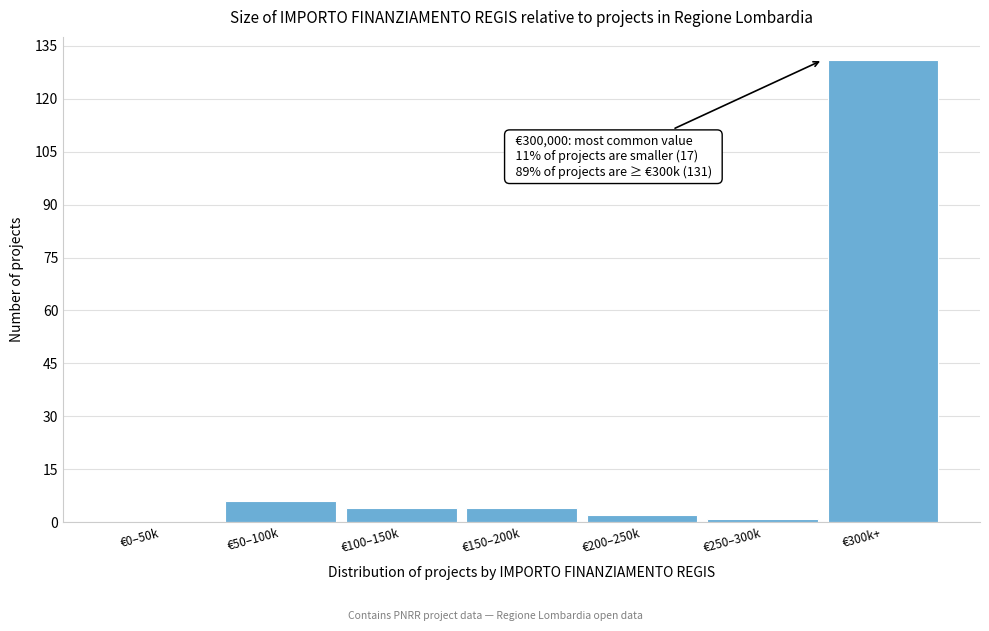

Reading right to left, extract all data points from this chart.

€300k+=131	€250–300k=1	€200–250k=2	€150–200k=4	€100–150k=4	€50–100k=6	€0–50k=0